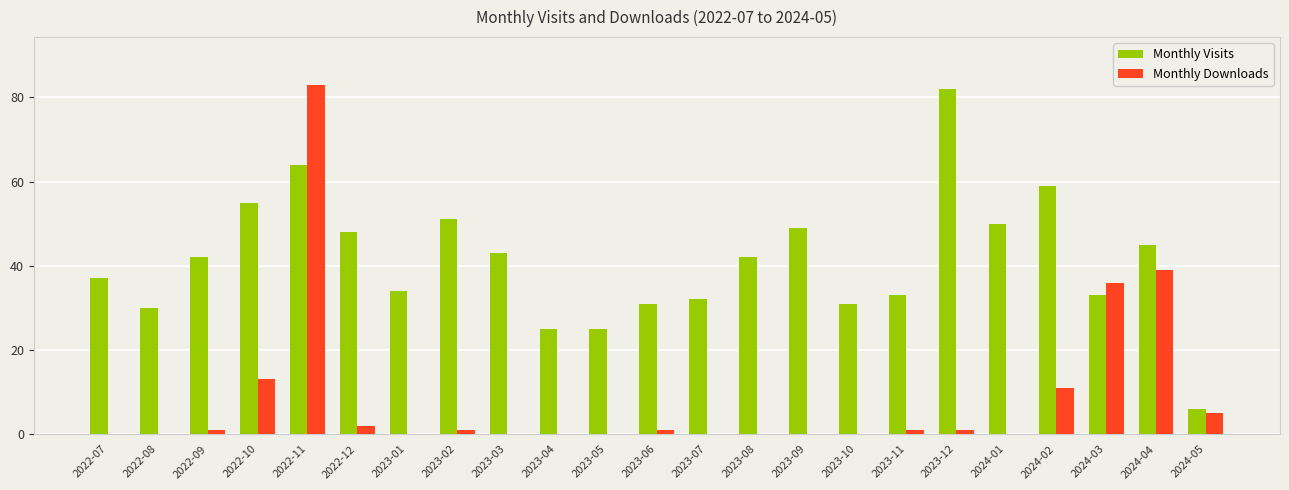

Which series has the largest total across all categories?

Monthly Visits